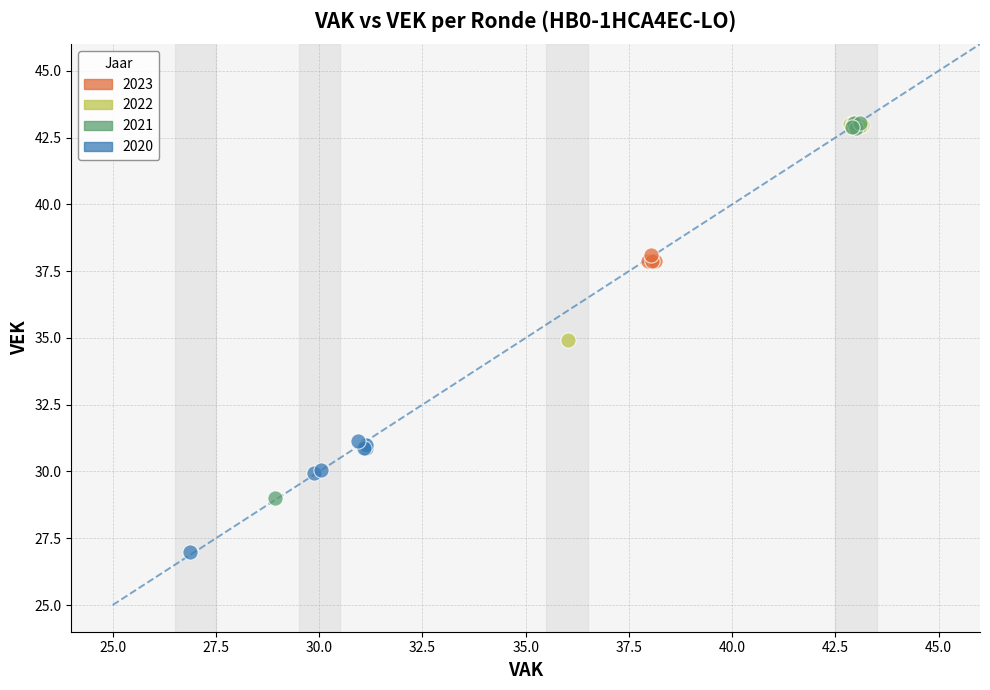

Which series has the widest spread of Y values?

2021